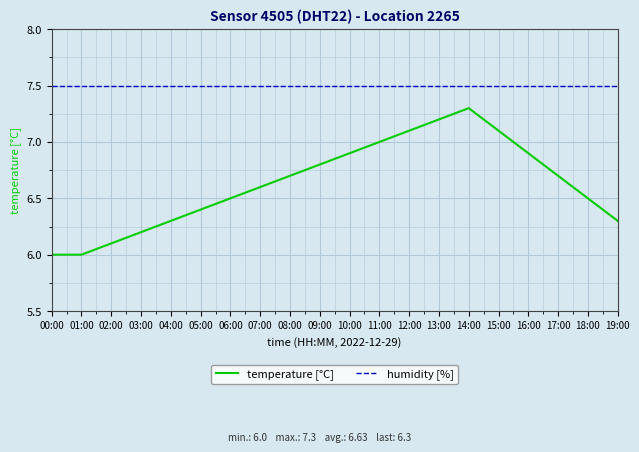

What position from the left is 18:00?

19